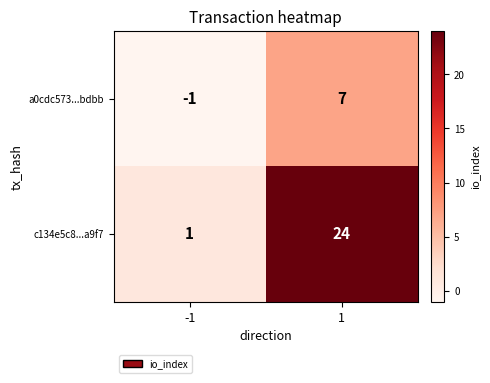

What is the difference between the a0cdc573...bdbb values at 1 and -1?

8